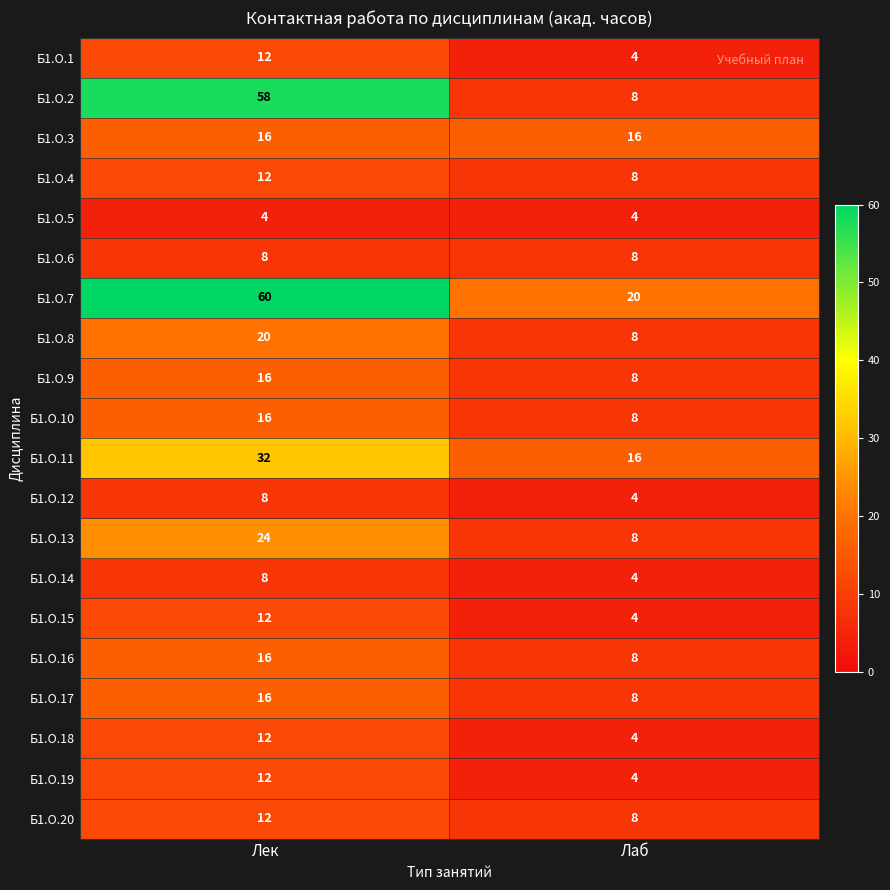

How many values in the Б1.О.13 series are below 24?

1